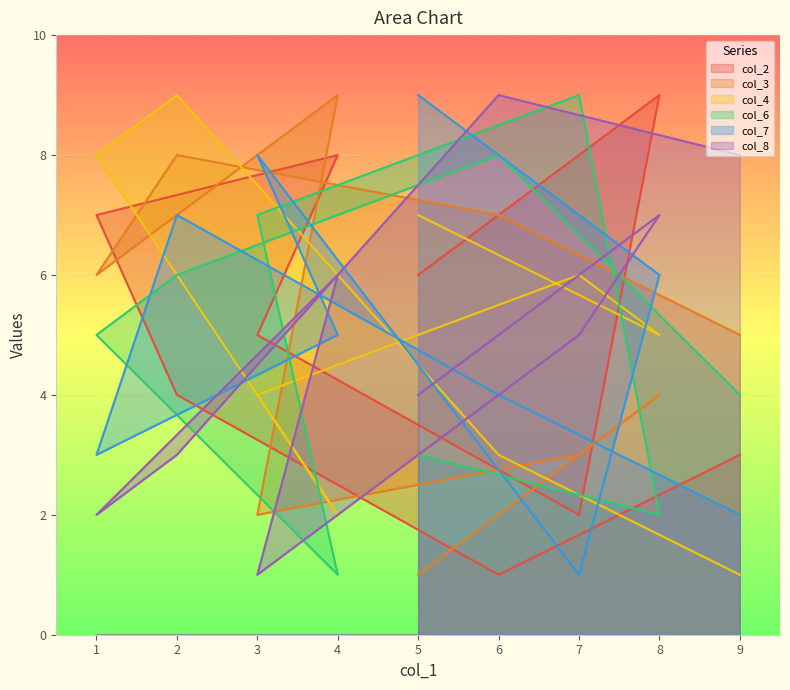

How many lines are shown in the chart?

6